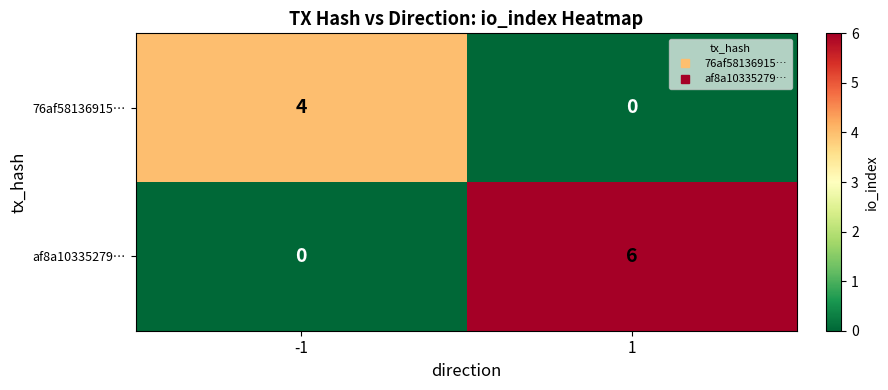

What is the approximate value of af8a10335279… at 1?

6